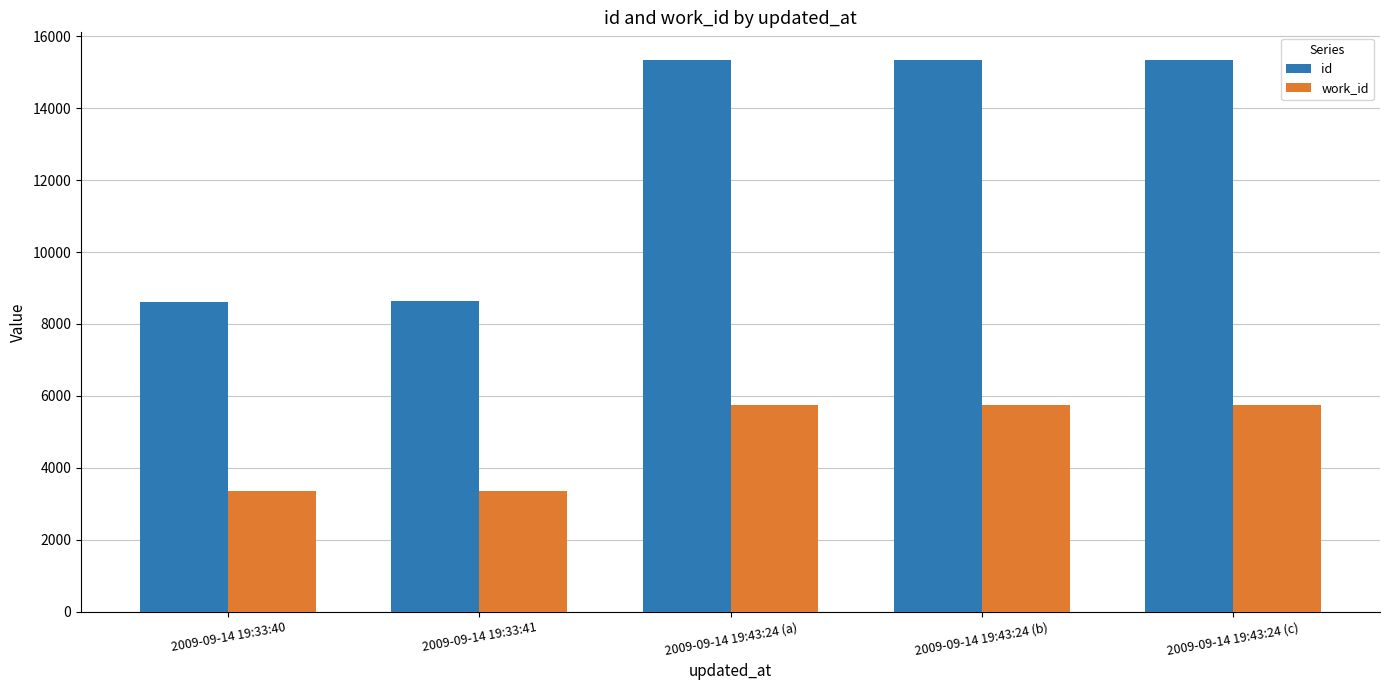

What is the maximum value shown in the chart?

15347